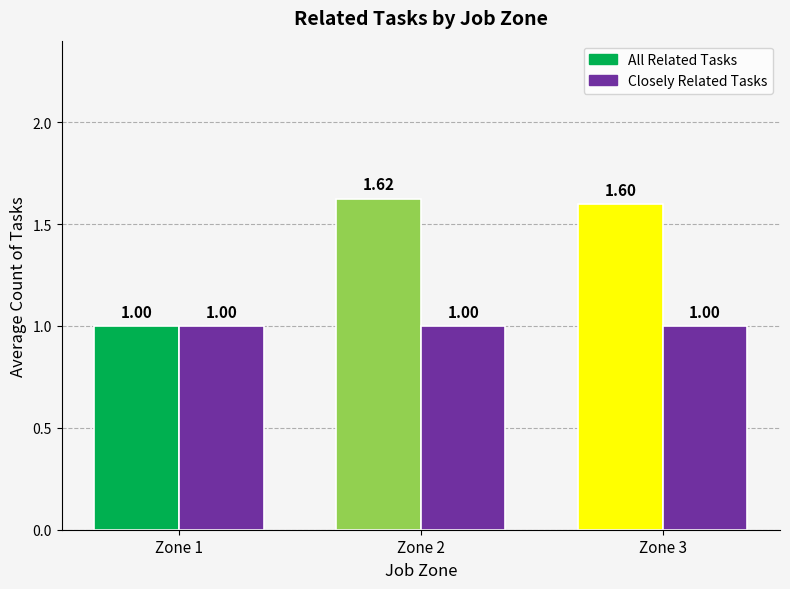

How many series are shown in this chart?

2